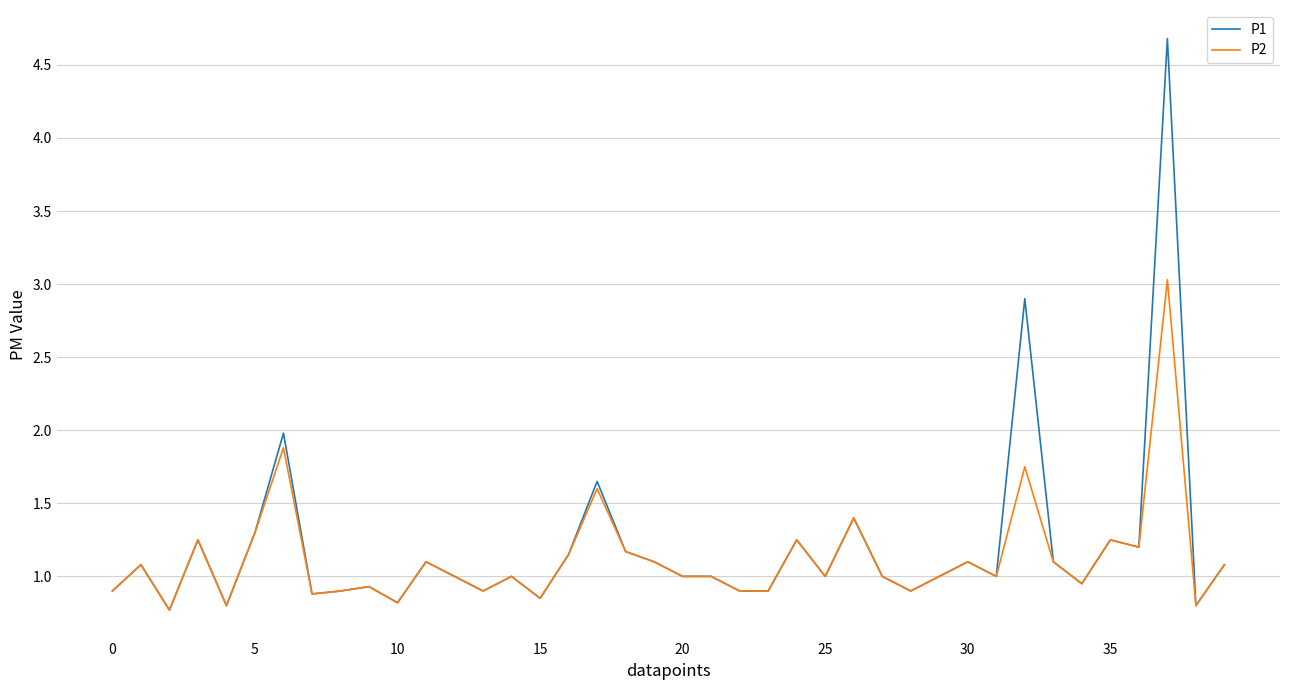

List the series in order of their peak value, highest first.

P1, P2